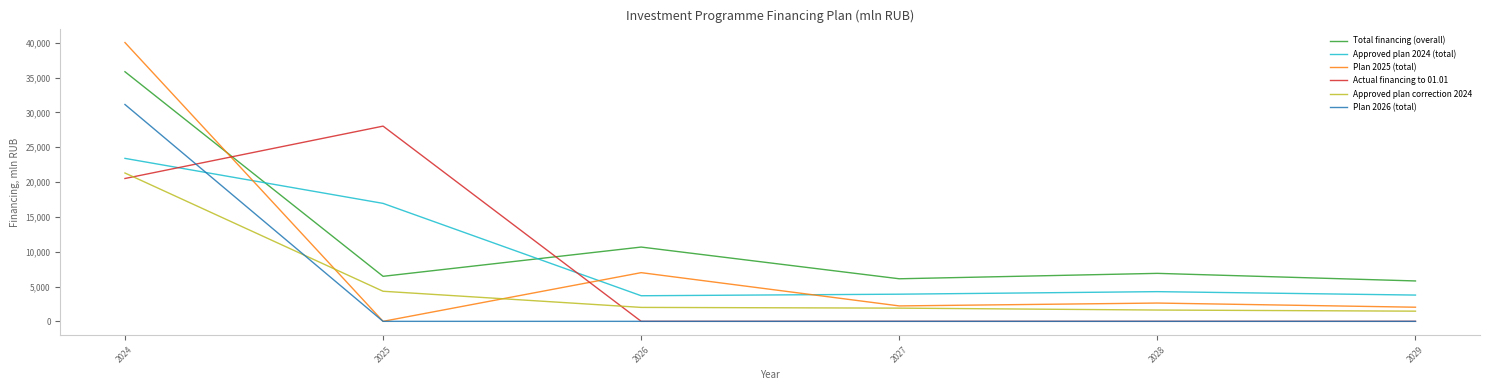

List the series in order of their peak value, highest first.

Plan 2025 (total), Total financing (overall), Plan 2026 (total), Actual financing to 01.01, Approved plan 2024 (total), Approved plan correction 2024